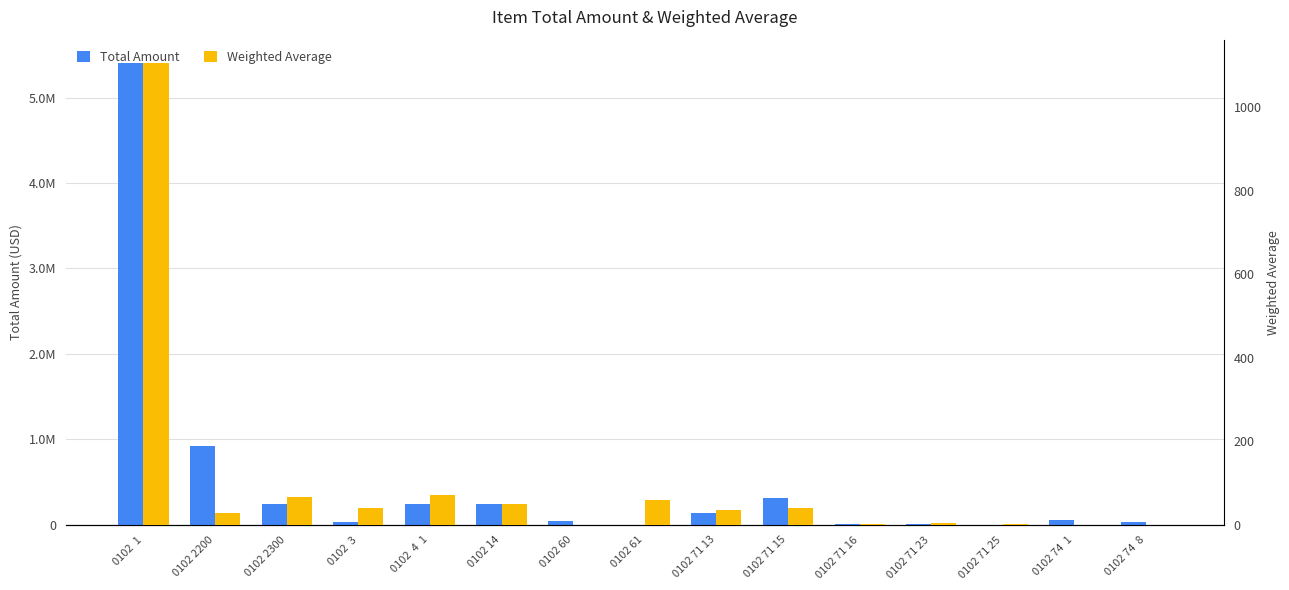

What is the highest value of the Weighted Average series?

1106.5